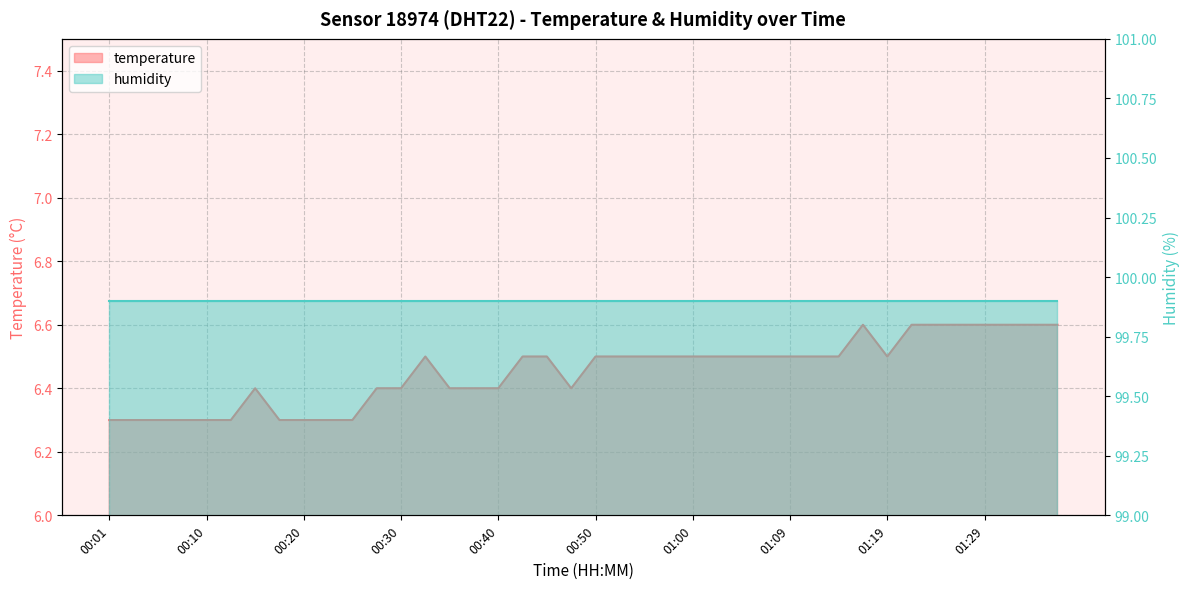

What is the difference between the second highest and second lowest values?

0.3